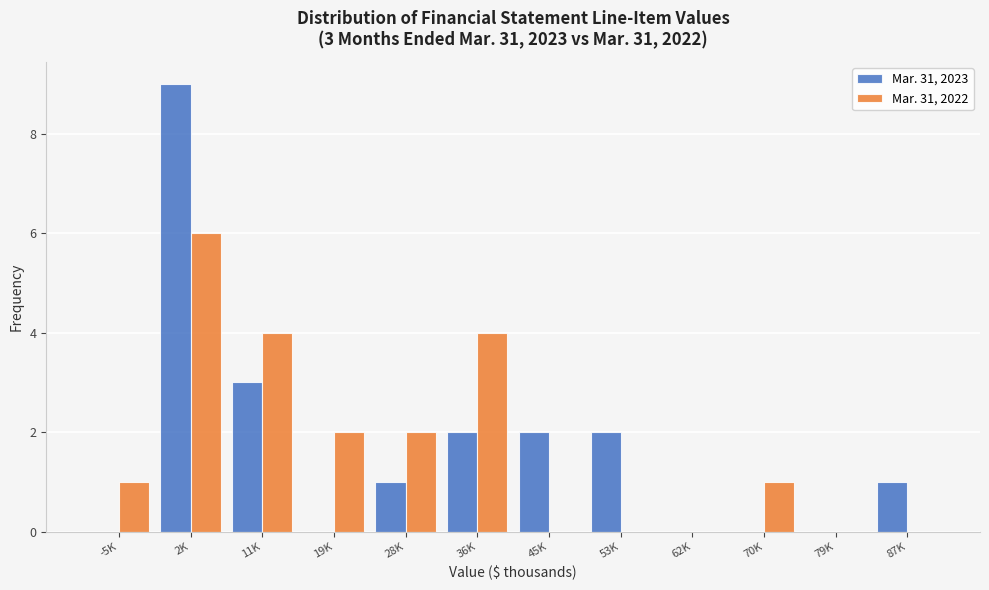

Reading right to left, what are all the values shown in this chart?

Mar. 31, 2023: 87K=1	79K=0	70K=0	62K=0	53K=2	45K=2	36K=2	28K=1	19K=0	11K=3	2K=9	-5K=0
Mar. 31, 2022: 87K=0	79K=0	70K=1	62K=0	53K=0	45K=0	36K=4	28K=2	19K=2	11K=4	2K=6	-5K=1